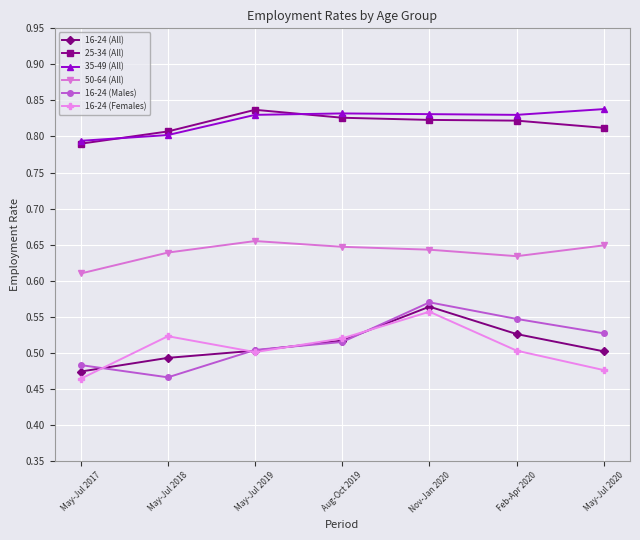

At how many categories does at least one series exceed 0?

7